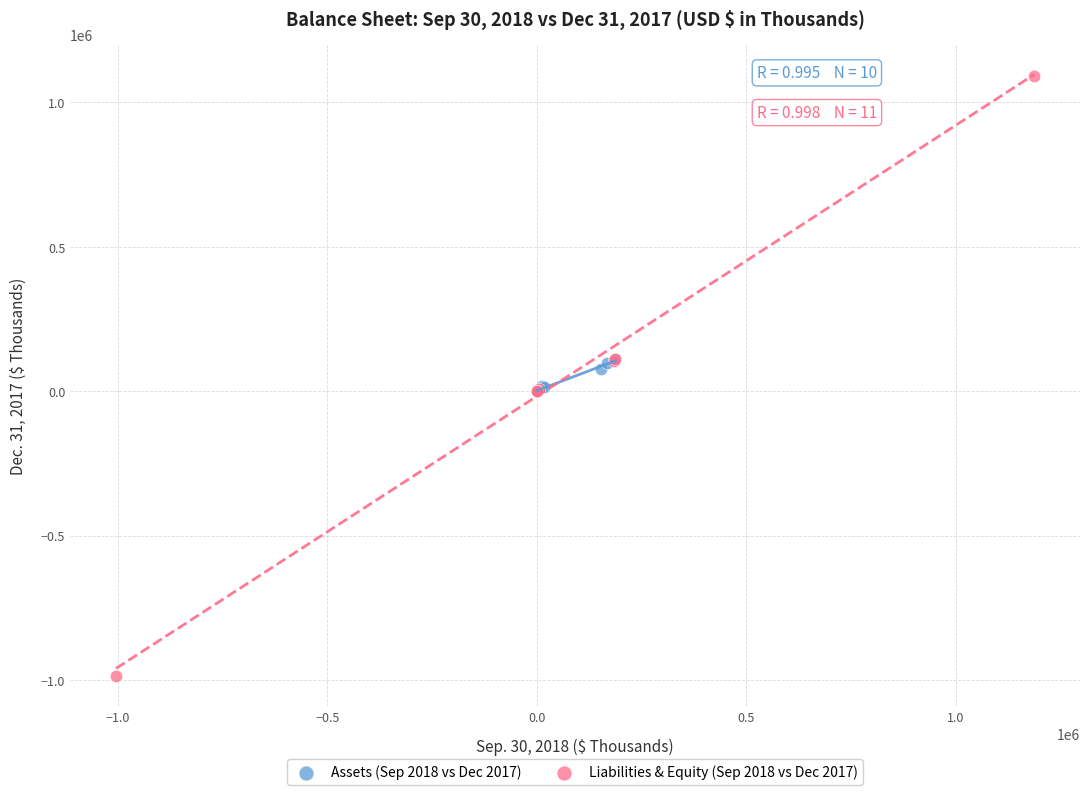

Which series reaches the minimum Y coordinate?

Liabilities & Equity (Sep 2018 vs Dec 2017)